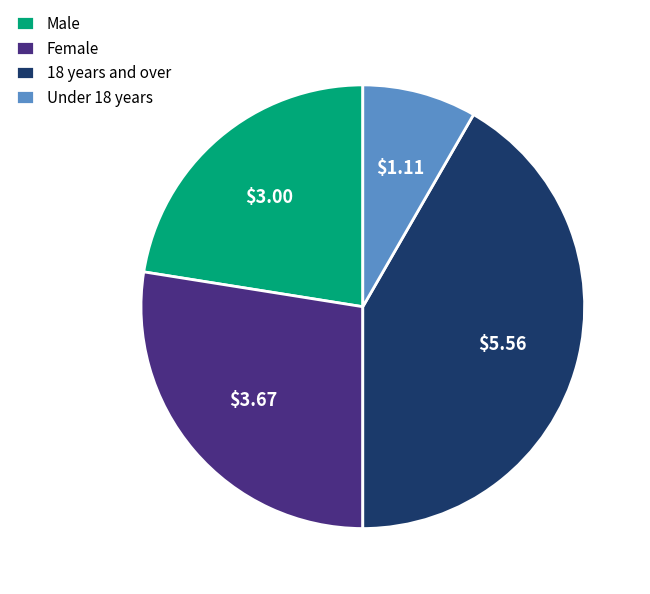

Is there a majority slice in this chart?

No